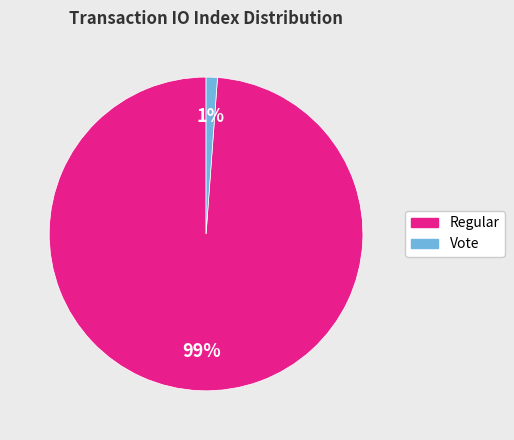

How many segments does this pie chart have?

2